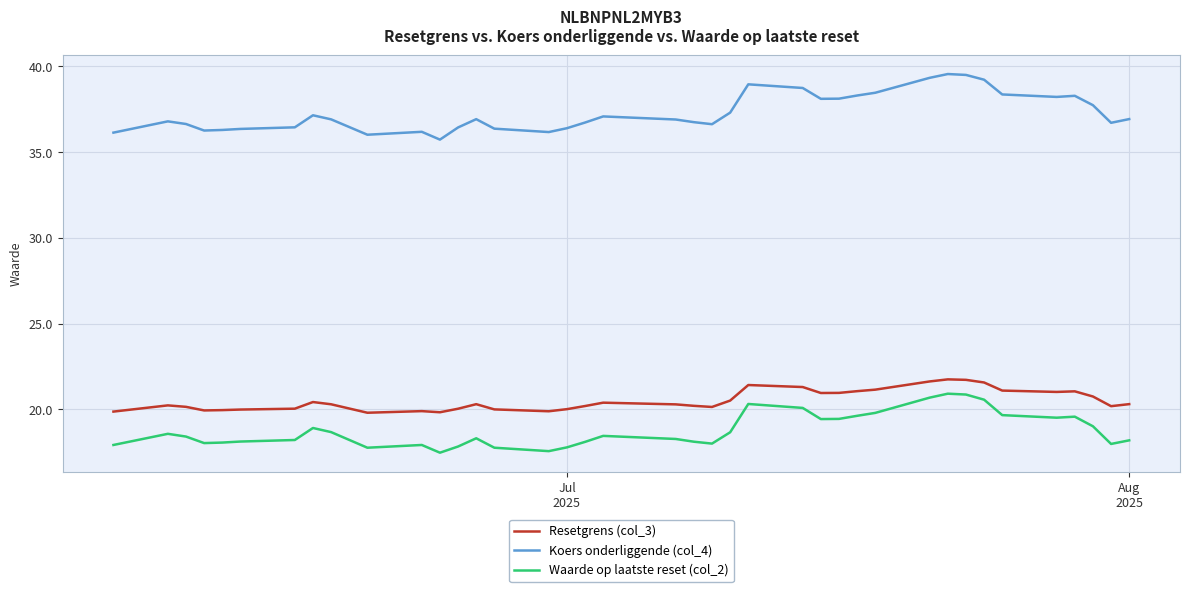

What is the maximum value shown in the chart?

39.6